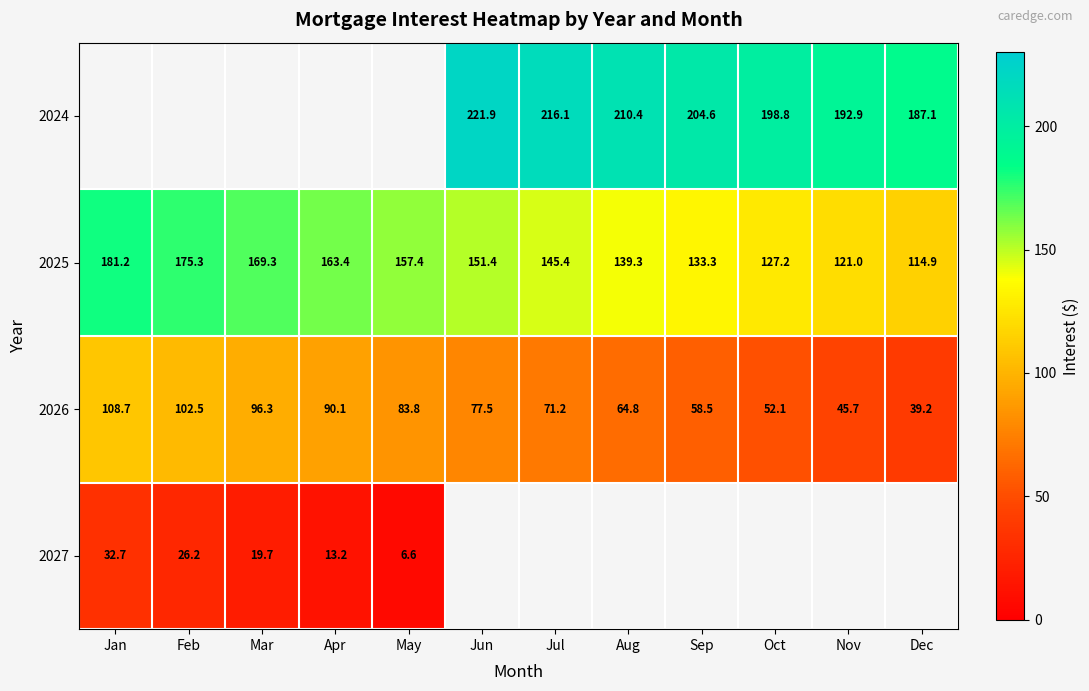

Rank the categories by 2025 value from highest to lowest.

Jan, Feb, Mar, Apr, May, Jun, Jul, Aug, Sep, Oct, Nov, Dec